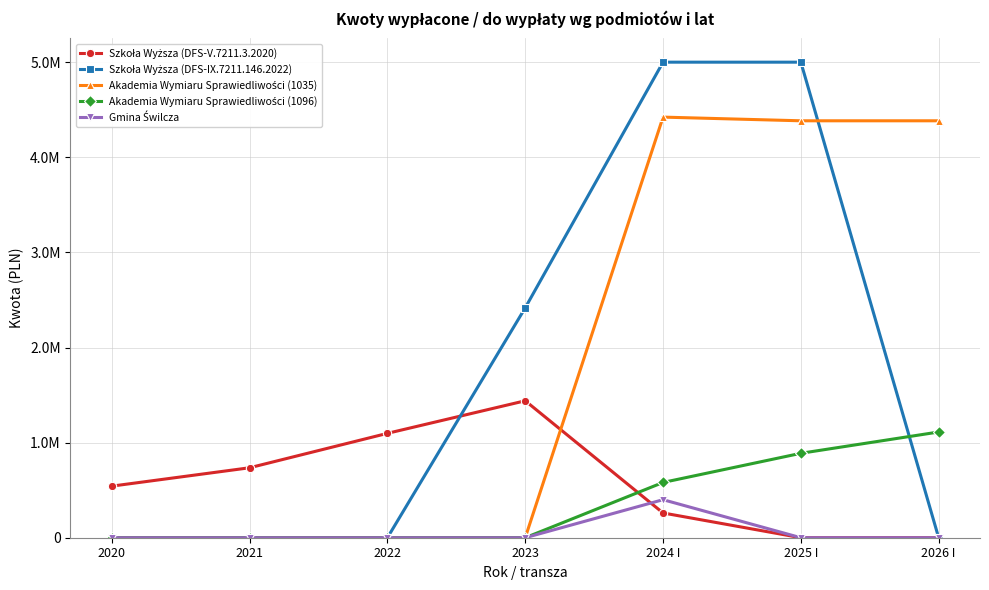

Where does the Szkoła Wyższa (DFS-V.7211.3.2020) series first go above 542568?

2021